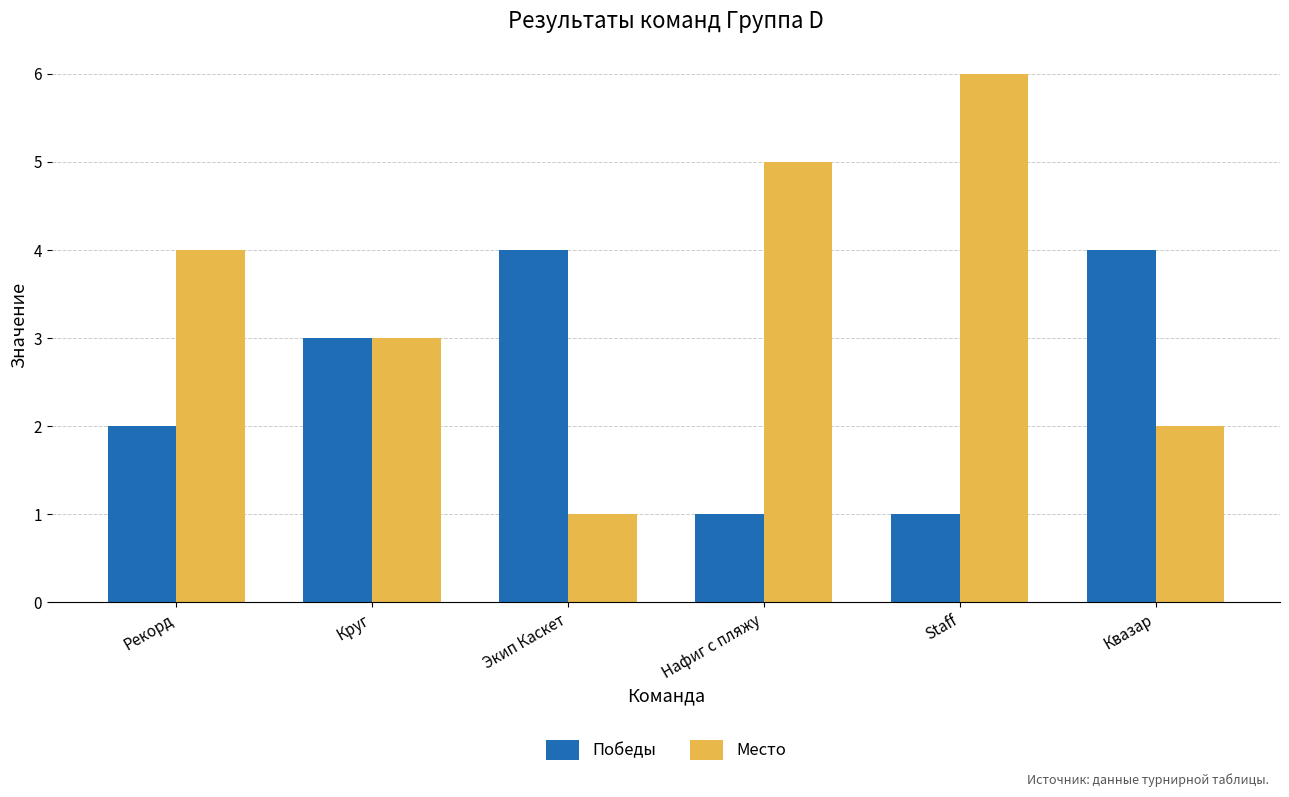

What is the value of the Место bar at the 4th from the left?

5